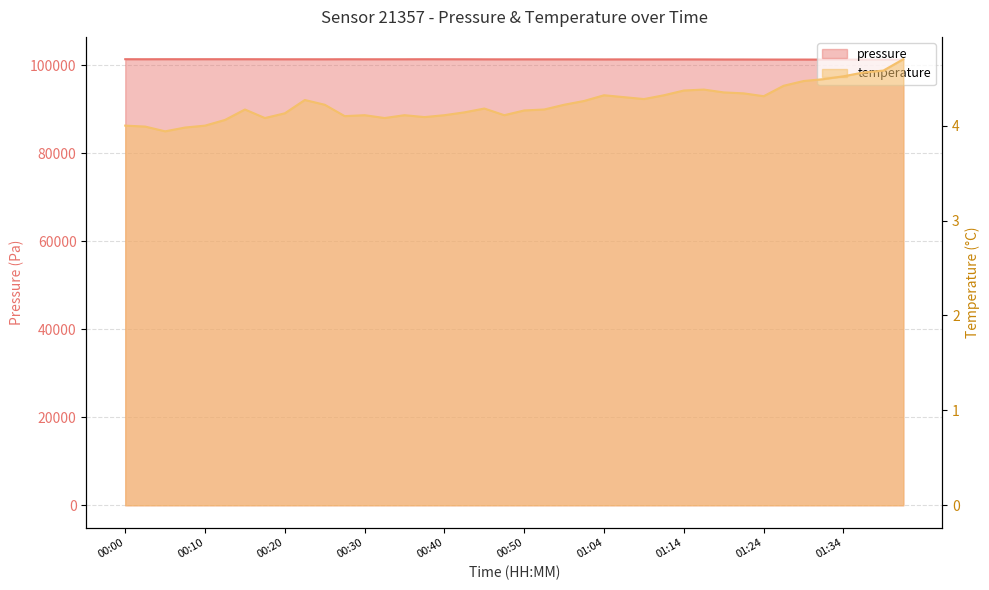

What are all the series names shown in the legend?

pressure, temperature